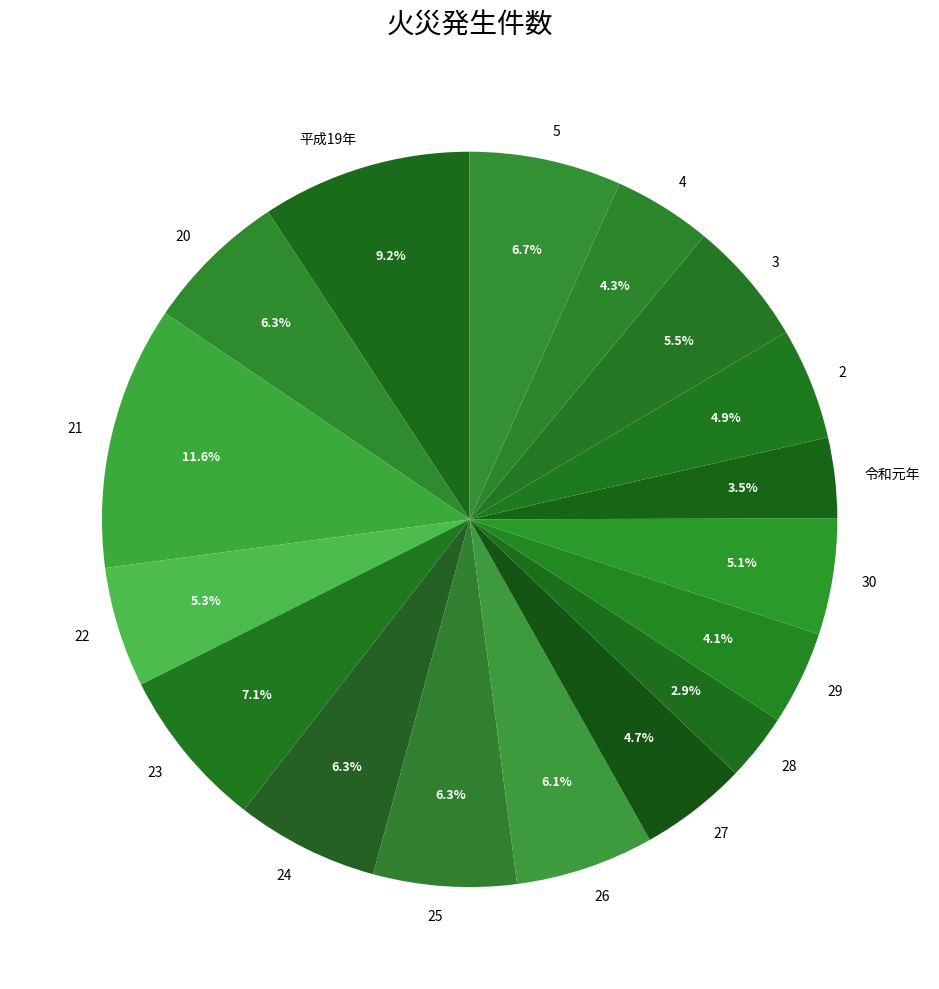

How many segments does this pie chart have?

17